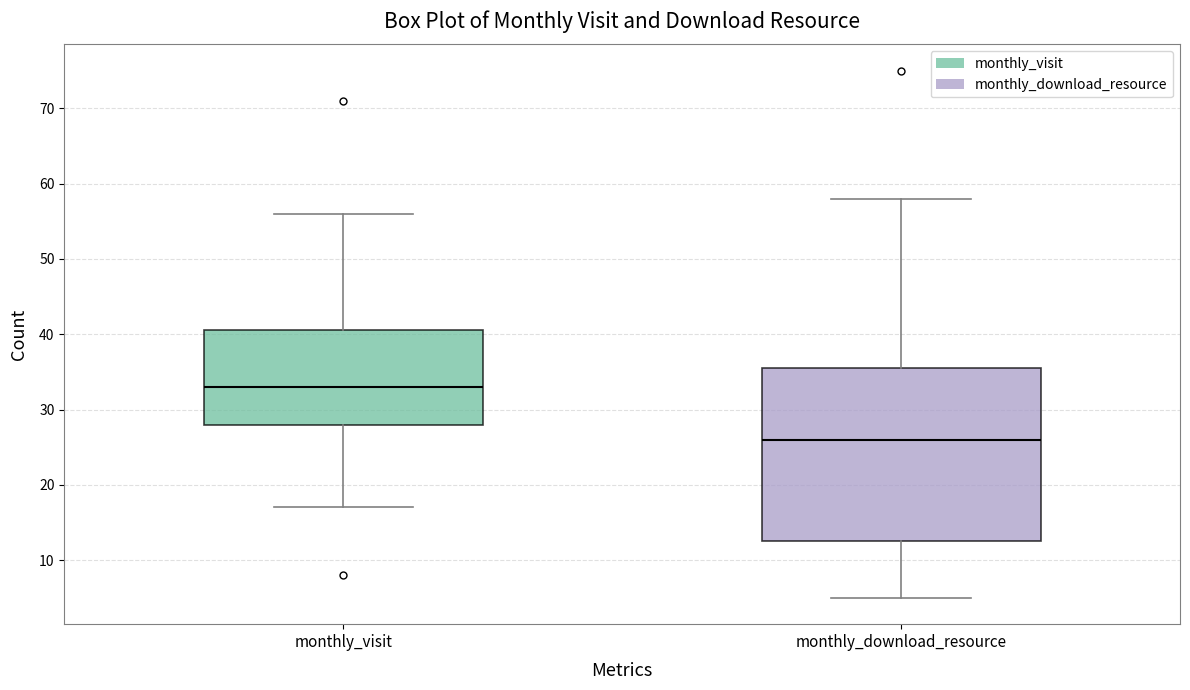

Where is the lower edge of the box for monthly_visit on the y-axis? The values are not printed on the chart, so give them approximately, as read against the axis.

28